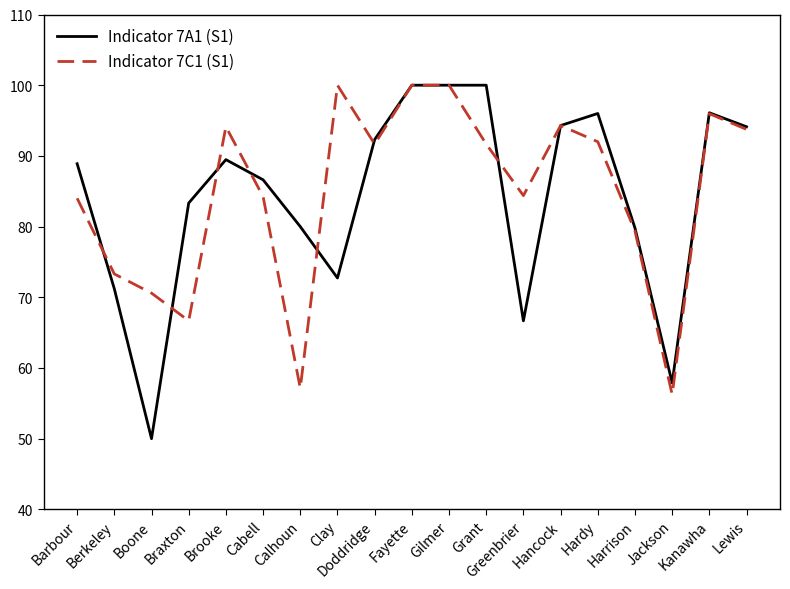

Which series has the widest spread of values?

Indicator 7A1 (S1)